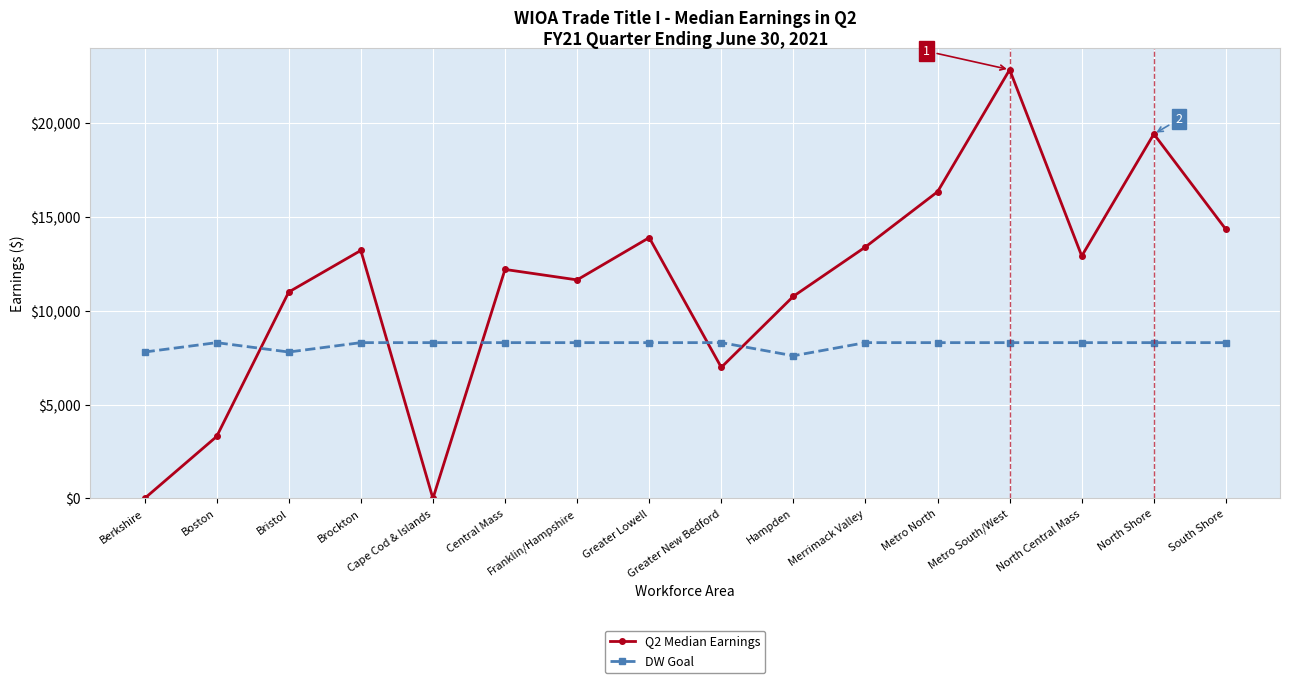

What is the value of the Q2 Median Earnings point at the 16th from the left?

14329.6